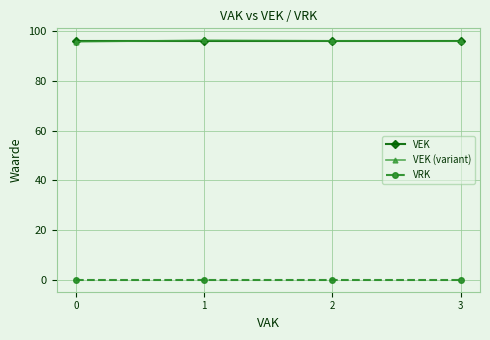

After their last crossing, which series has the higher values: VEK or VEK (variant)?

VEK (variant)